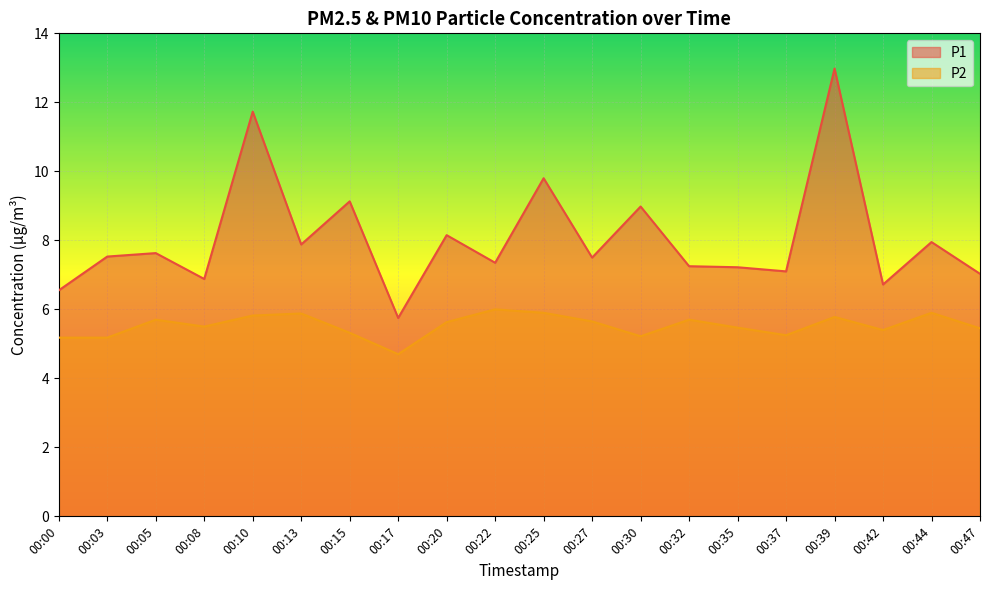

Between 00:35 and 00:05, which is larger?

00:05